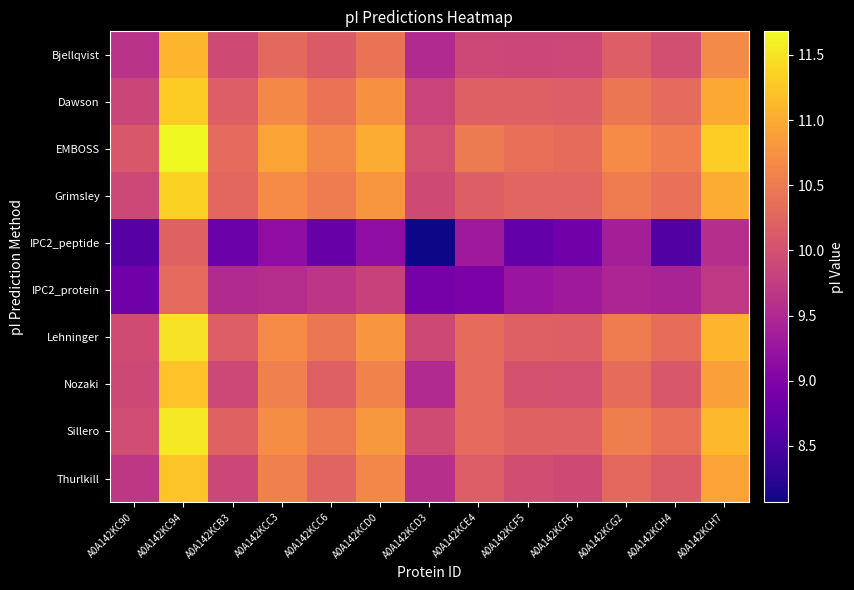

Reading right to left, extract all data points from this chart.

Bjellqvist: A0A142KCH7=10.7	A0A142KCH4=10.0	A0A142KCG2=10.2	A0A142KCF6=9.9	A0A142KCF5=9.9	A0A142KCE4=9.9	A0A142KCD3=9.5	A0A142KCD0=10.4	A0A142KCC6=10.1	A0A142KCC3=10.3	A0A142KCB3=9.9	A0A142KC94=11.1	A0A142KC90=9.6
Dawson: A0A142KCH7=11.0	A0A142KCH4=10.3	A0A142KCG2=10.5	A0A142KCF6=10.2	A0A142KCF5=10.2	A0A142KCE4=10.2	A0A142KCD3=9.8	A0A142KCD0=10.7	A0A142KCC6=10.4	A0A142KCC3=10.7	A0A142KCB3=10.2	A0A142KC94=11.3	A0A142KC90=9.9
EMBOSS: A0A142KCH7=11.3	A0A142KCH4=10.5	A0A142KCG2=10.7	A0A142KCF6=10.3	A0A142KCF5=10.4	A0A142KCE4=10.5	A0A142KCD3=10.0	A0A142KCD0=11.0	A0A142KCC6=10.6	A0A142KCC3=10.9	A0A142KCB3=10.3	A0A142KC94=11.7	A0A142KC90=10.1
Grimsley: A0A142KCH7=11.0	A0A142KCH4=10.4	A0A142KCG2=10.5	A0A142KCF6=10.2	A0A142KCF5=10.2	A0A142KCE4=10.2	A0A142KCD3=9.9	A0A142KCD0=10.8	A0A142KCC6=10.5	A0A142KCC3=10.7	A0A142KCB3=10.3	A0A142KC94=11.3	A0A142KC90=9.9
IPC2_peptide: A0A142KCH7=9.6	A0A142KCH4=8.6	A0A142KCG2=9.4	A0A142KCF6=8.9	A0A142KCF5=8.7	A0A142KCE4=9.3	A0A142KCD3=8.1	A0A142KCD0=9.2	A0A142KCC6=8.8	A0A142KCC3=9.2	A0A142KCB3=8.8	A0A142KC94=10.2	A0A142KC90=8.6
IPC2_protein: A0A142KCH7=9.7	A0A142KCH4=9.4	A0A142KCG2=9.5	A0A142KCF6=9.3	A0A142KCF5=9.3	A0A142KCE4=9.0	A0A142KCD3=8.9	A0A142KCD0=9.8	A0A142KCC6=9.7	A0A142KCC3=9.6	A0A142KCB3=9.5	A0A142KC94=10.3	A0A142KC90=8.9
Lehninger: A0A142KCH7=11.1	A0A142KCH4=10.3	A0A142KCG2=10.5	A0A142KCF6=10.2	A0A142KCF5=10.2	A0A142KCE4=10.3	A0A142KCD3=9.9	A0A142KCD0=10.8	A0A142KCC6=10.5	A0A142KCC3=10.7	A0A142KCB3=10.2	A0A142KC94=11.5	A0A142KC90=9.9
Nozaki: A0A142KCH7=10.9	A0A142KCH4=10.1	A0A142KCG2=10.3	A0A142KCF6=10.0	A0A142KCF5=10.0	A0A142KCE4=10.3	A0A142KCD3=9.5	A0A142KCD0=10.6	A0A142KCC6=10.2	A0A142KCC3=10.6	A0A142KCB3=9.9	A0A142KC94=11.2	A0A142KC90=9.9
Sillero: A0A142KCH7=11.1	A0A142KCH4=10.4	A0A142KCG2=10.5	A0A142KCF6=10.2	A0A142KCF5=10.2	A0A142KCE4=10.3	A0A142KCD3=9.9	A0A142KCD0=10.8	A0A142KCC6=10.5	A0A142KCC3=10.7	A0A142KCB3=10.2	A0A142KC94=11.6	A0A142KC90=10.0
Thurlkill: A0A142KCH7=10.9	A0A142KCH4=10.1	A0A142KCG2=10.3	A0A142KCF6=9.9	A0A142KCF5=10.0	A0A142KCE4=10.1	A0A142KCD3=9.6	A0A142KCD0=10.6	A0A142KCC6=10.2	A0A142KCC3=10.6	A0A142KCB3=9.9	A0A142KC94=11.2	A0A142KC90=9.7